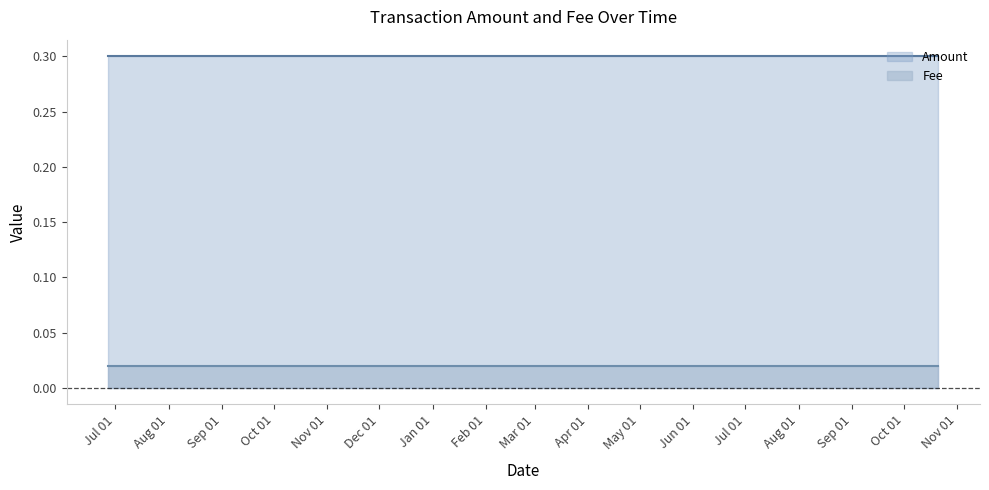

Reading right to left, extract all data points from this chart.

Amount: 0.3	0.3	0.3
Fee: 0.0	0.0	0.0